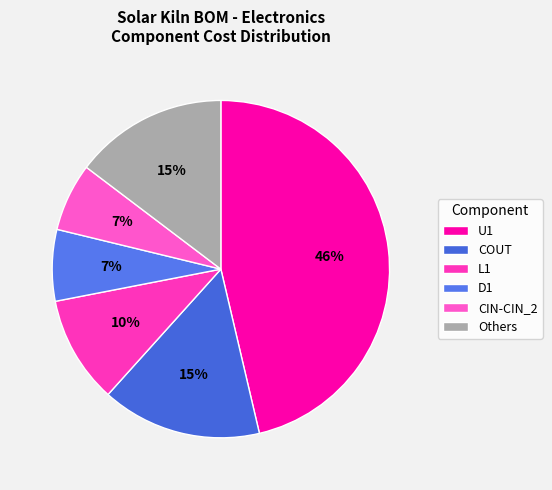

Count the number of slices in the pie.

6